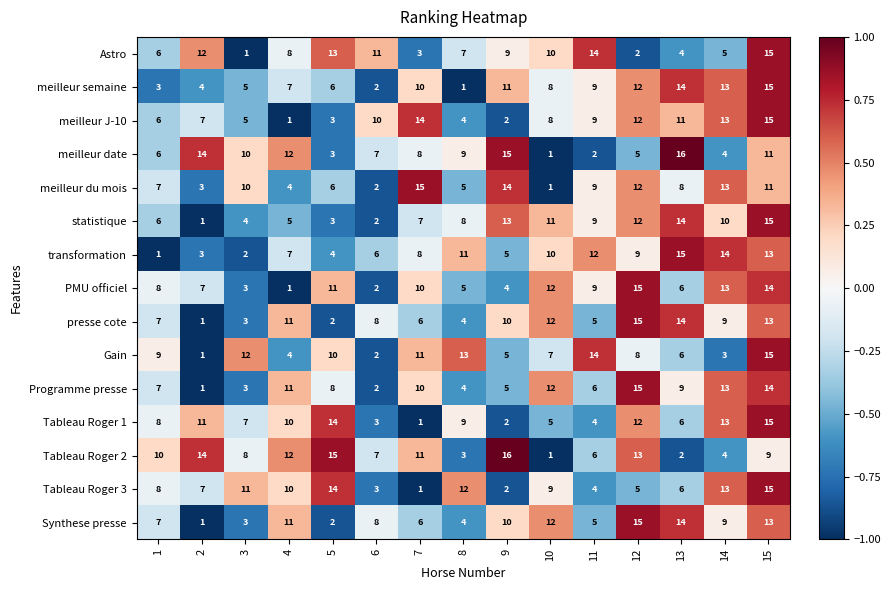

What is the average value of the PMU officiel series?

8